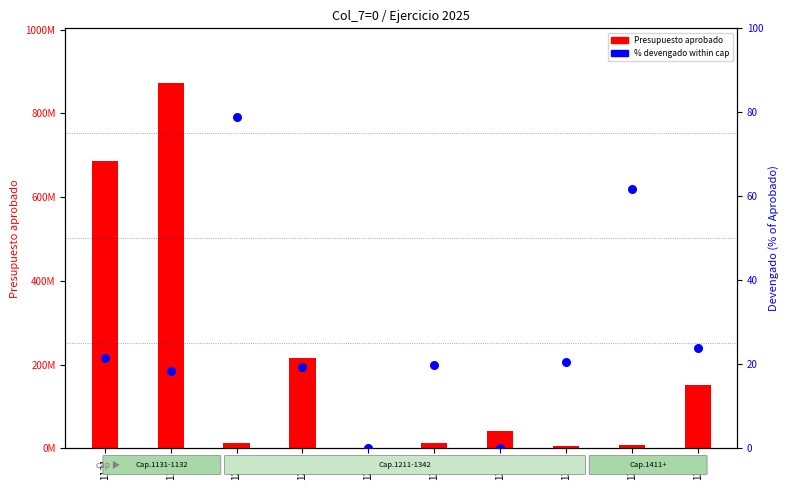

What are all the series names shown in the legend?

Presupuesto aprobado, % devengado